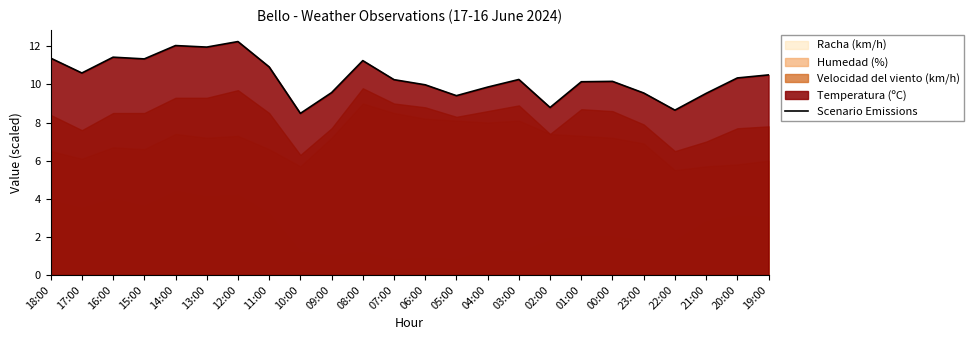

What is the ratio of the value at 23:00 to the value at 10:00?

1.1